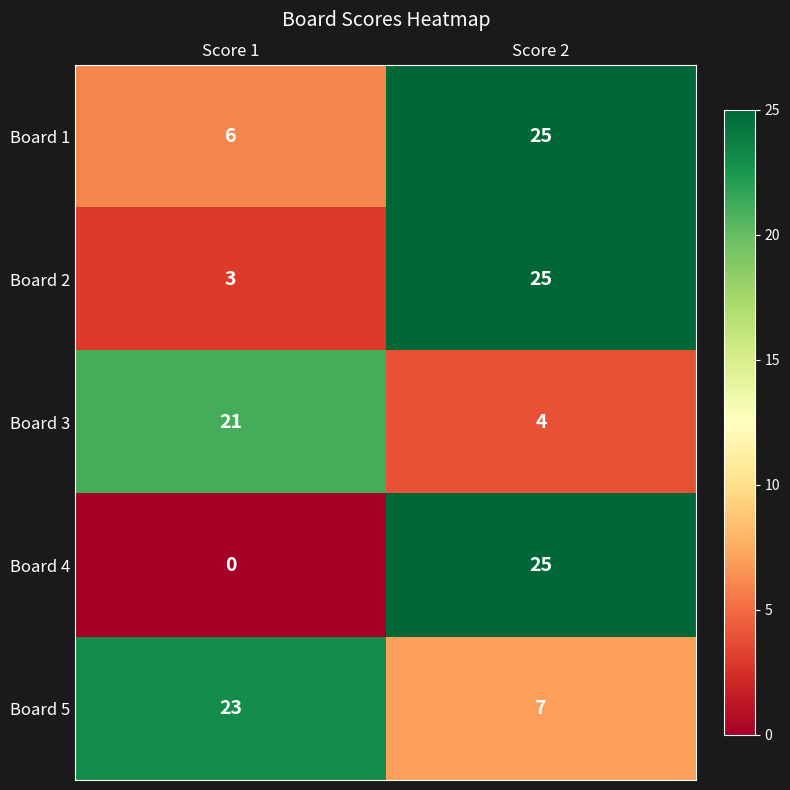

Which series has the largest total across all categories?

Board 1